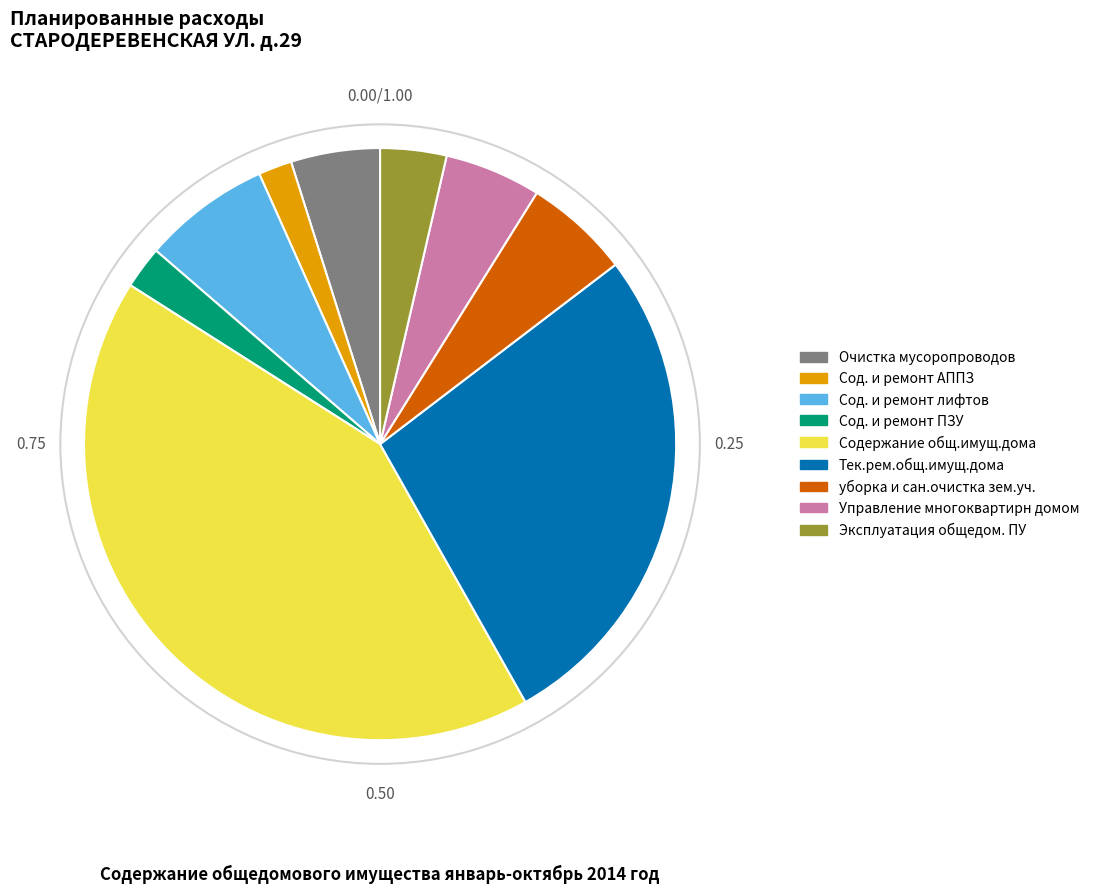

Does Очистка мусоропроводов account for over 50% of the chart?

No